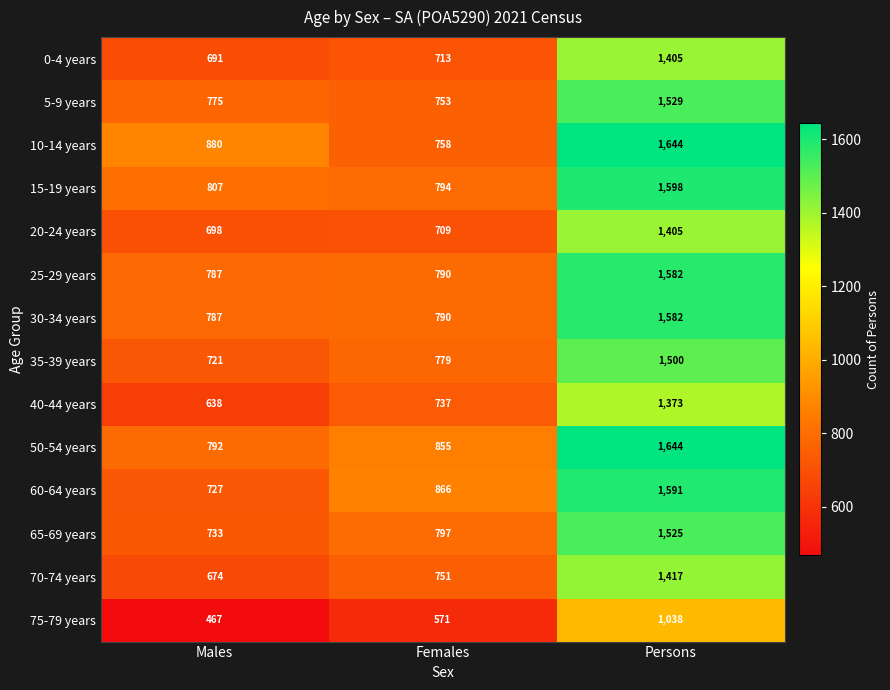

Count the number of categories in the chart.

3